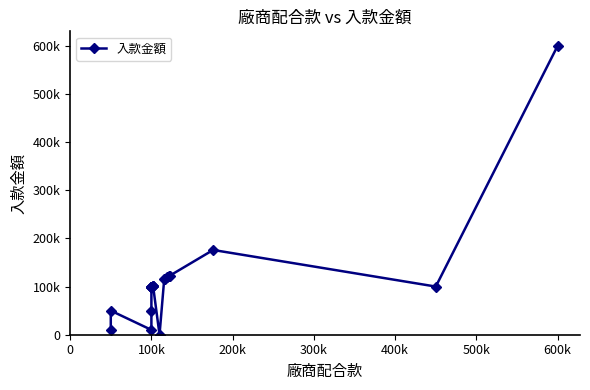

How many values are above zero?

19